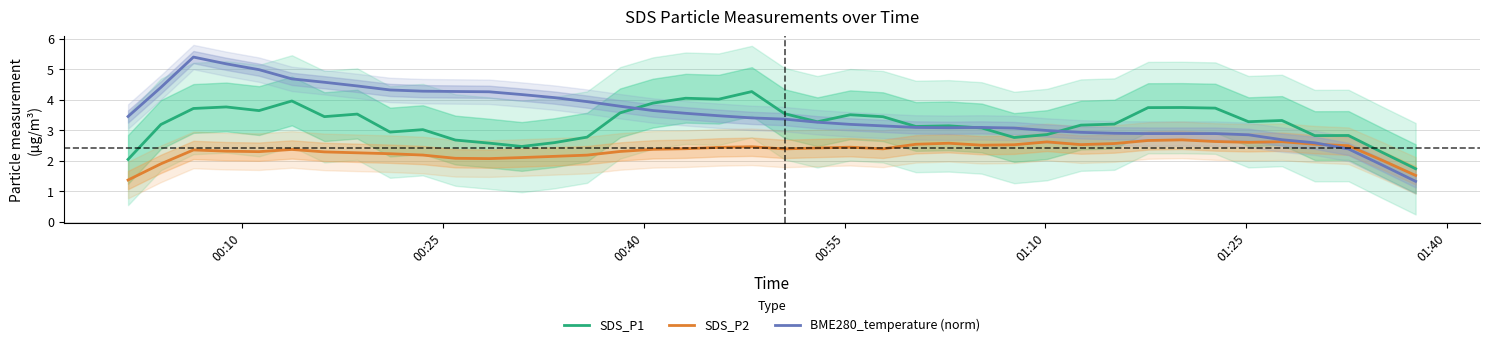

What are all the series names shown in the legend?

SDS_P1, SDS_P2, BME280_temperature (norm)